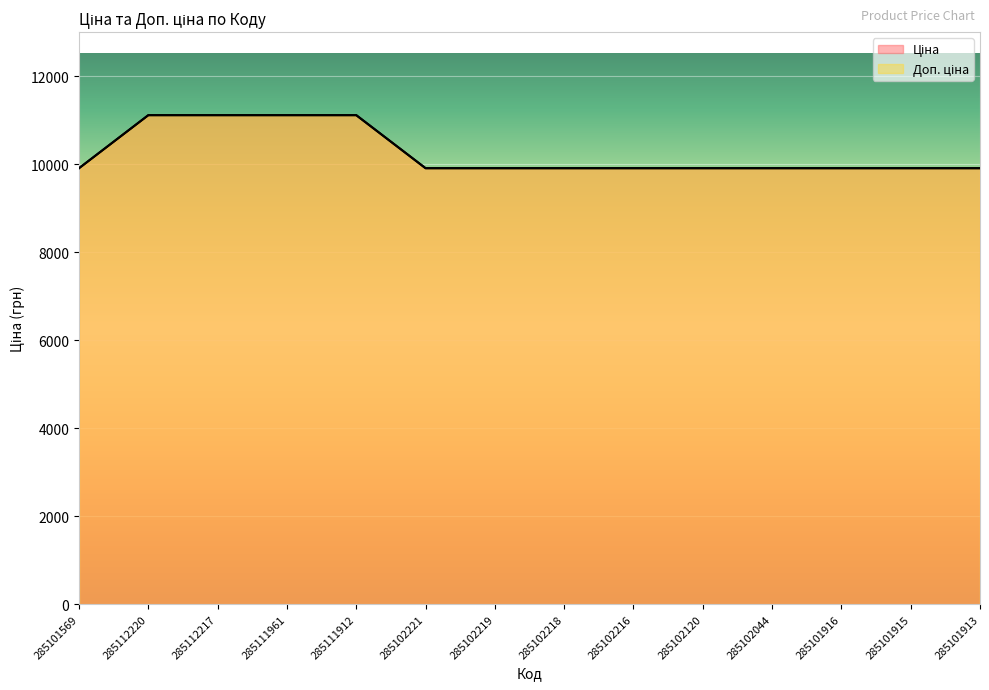

Where is Ціна nearest to the value 10511?

285101569